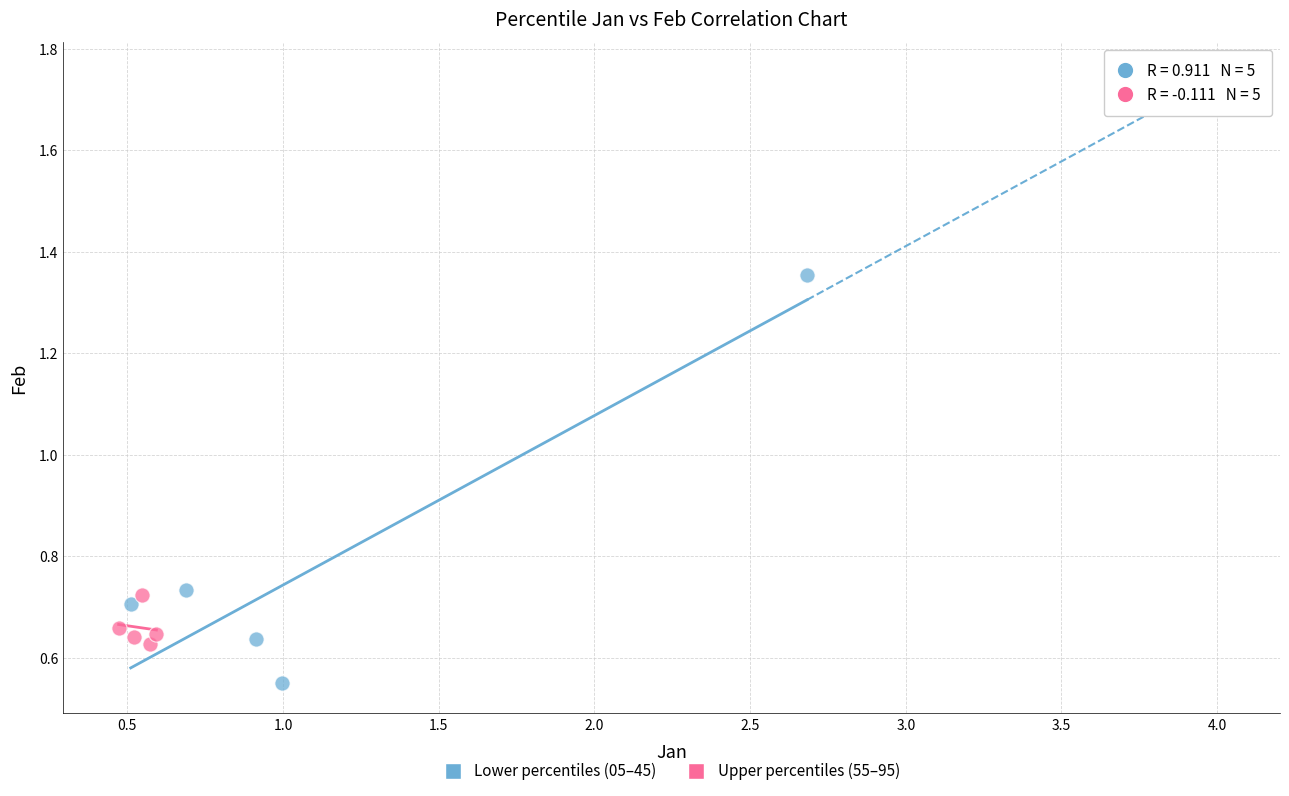

Which series contains the highest Y value?

Lower percentiles (05–45)